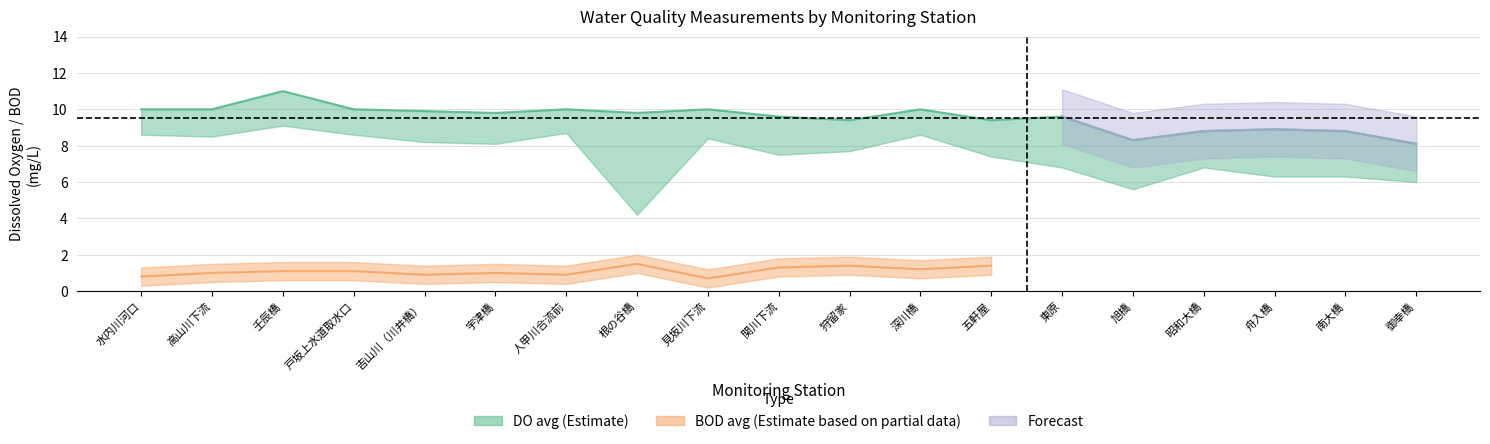

How many values in the DO_min series are below 7?

7